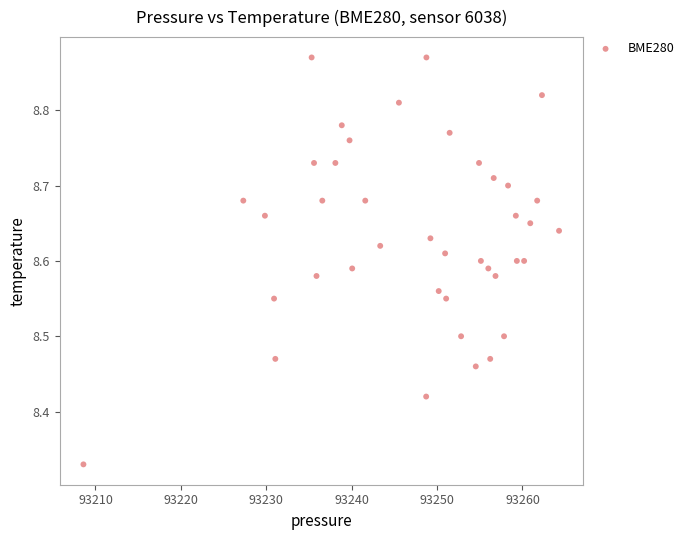

What is the range of X values (max minus min)?

55.7